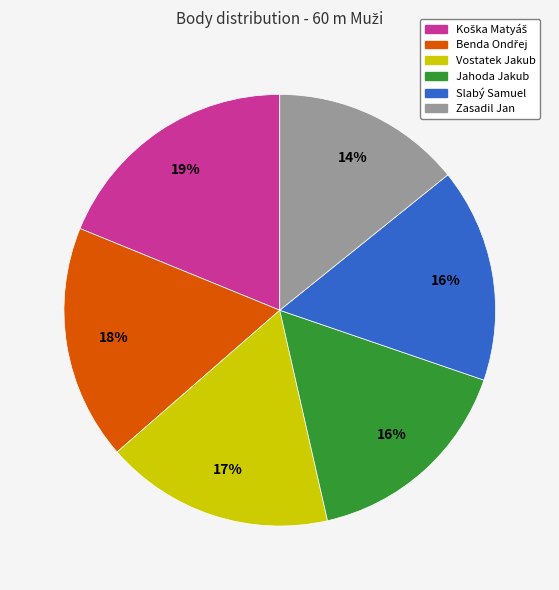

What percentage is the Jahoda Jakub slice, to the nearest percent?

16%